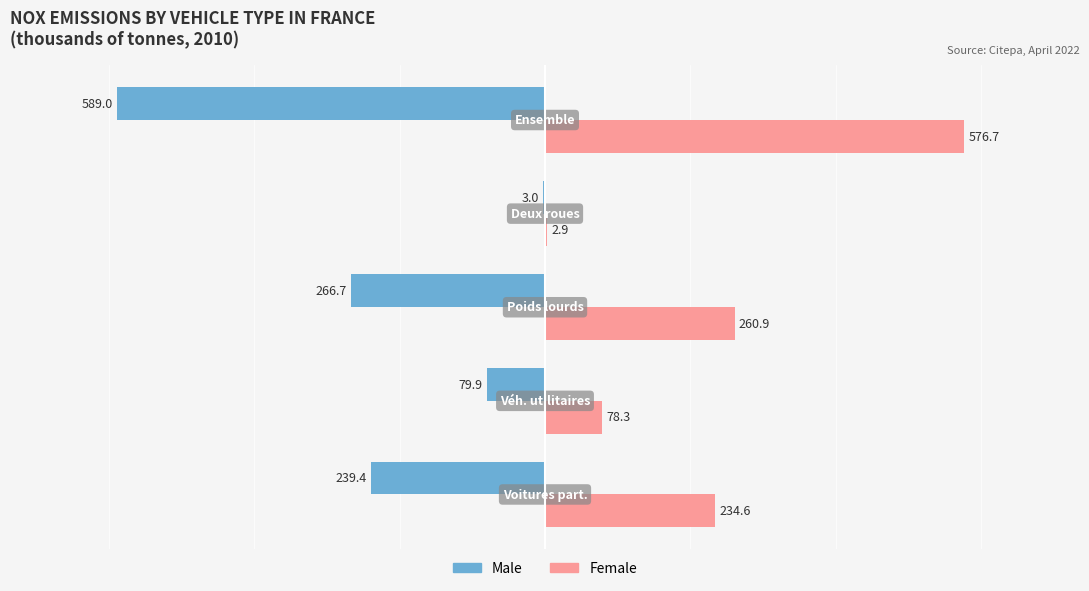

Which series has the largest total across all categories?

Female